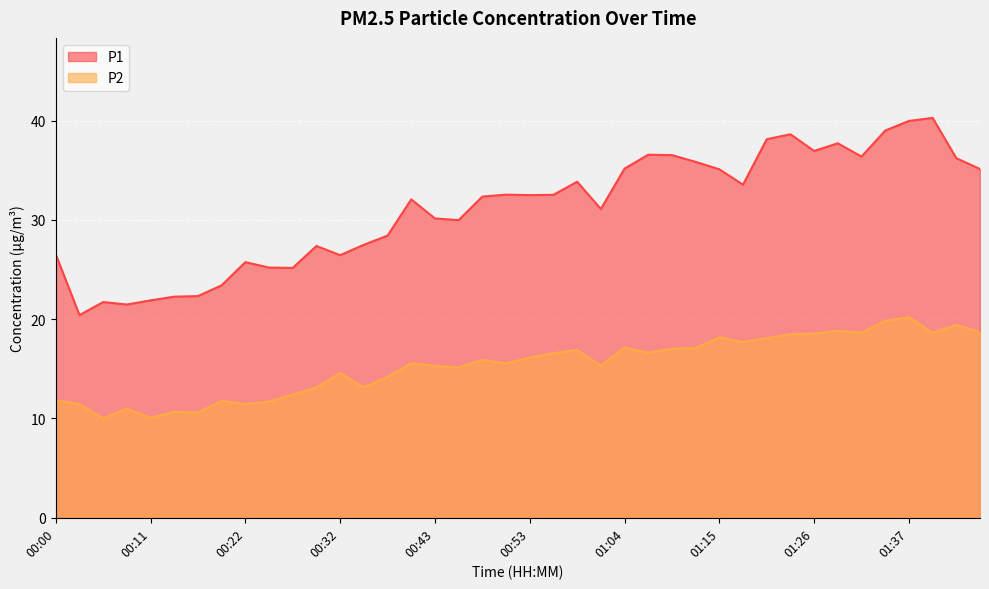

Which has a higher value, 00:16 or 00:03?

00:16